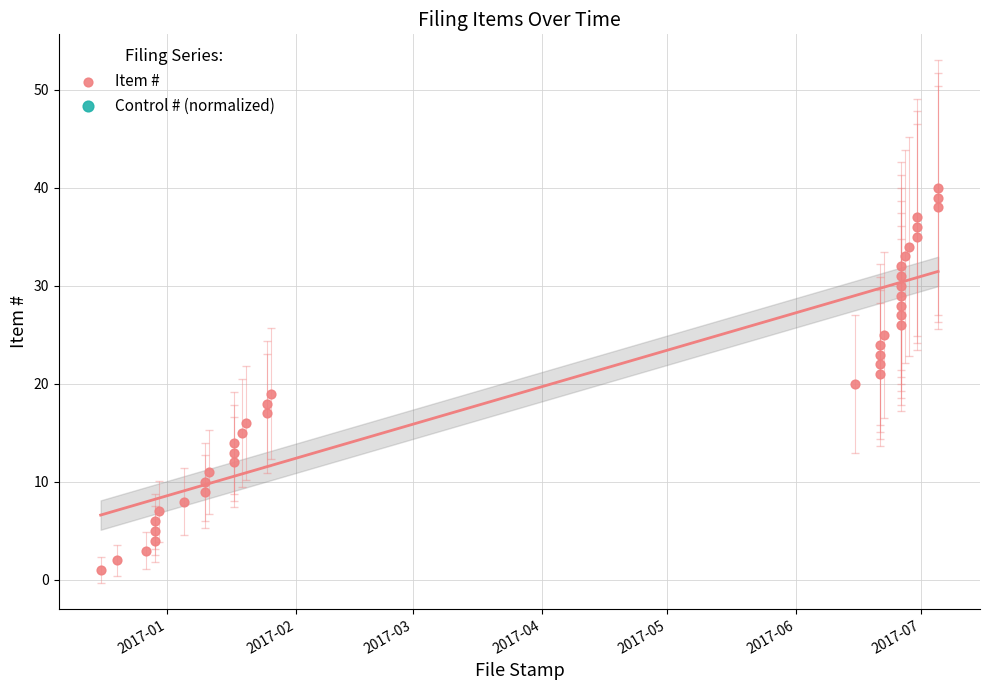

Is the value of Control # (normalized) at 2017-02 greater than the value of Item # at 35?

No